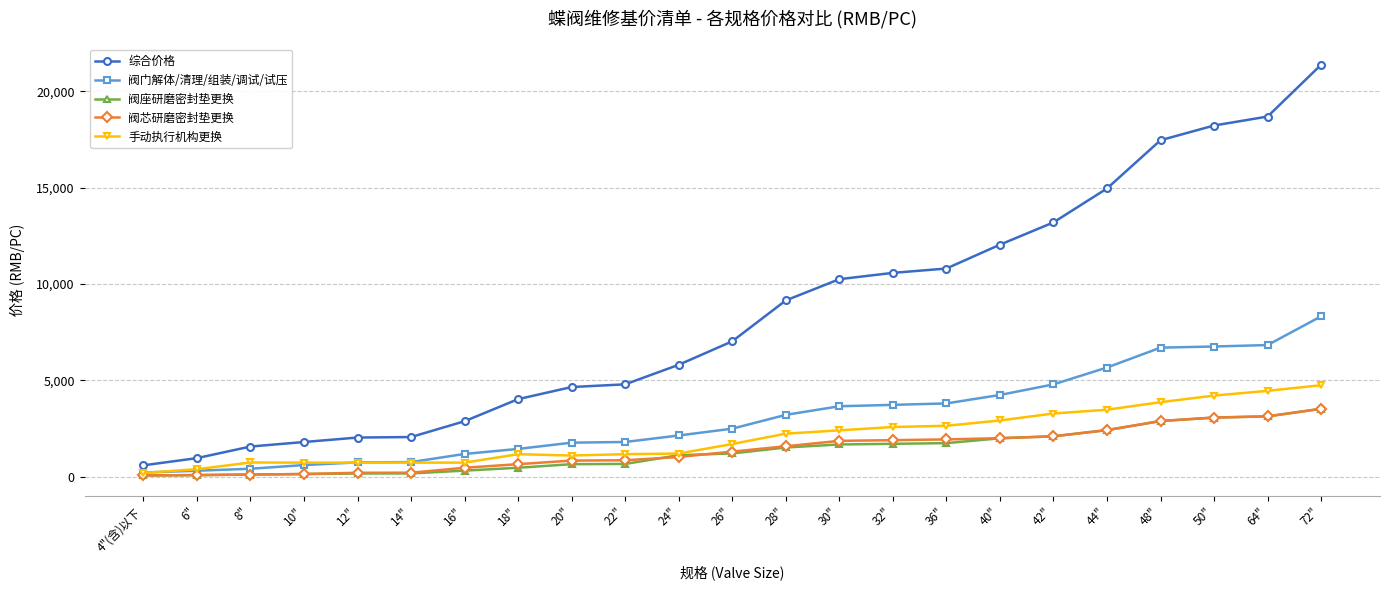

Which label corresponds to the largest value in the chart?

72"